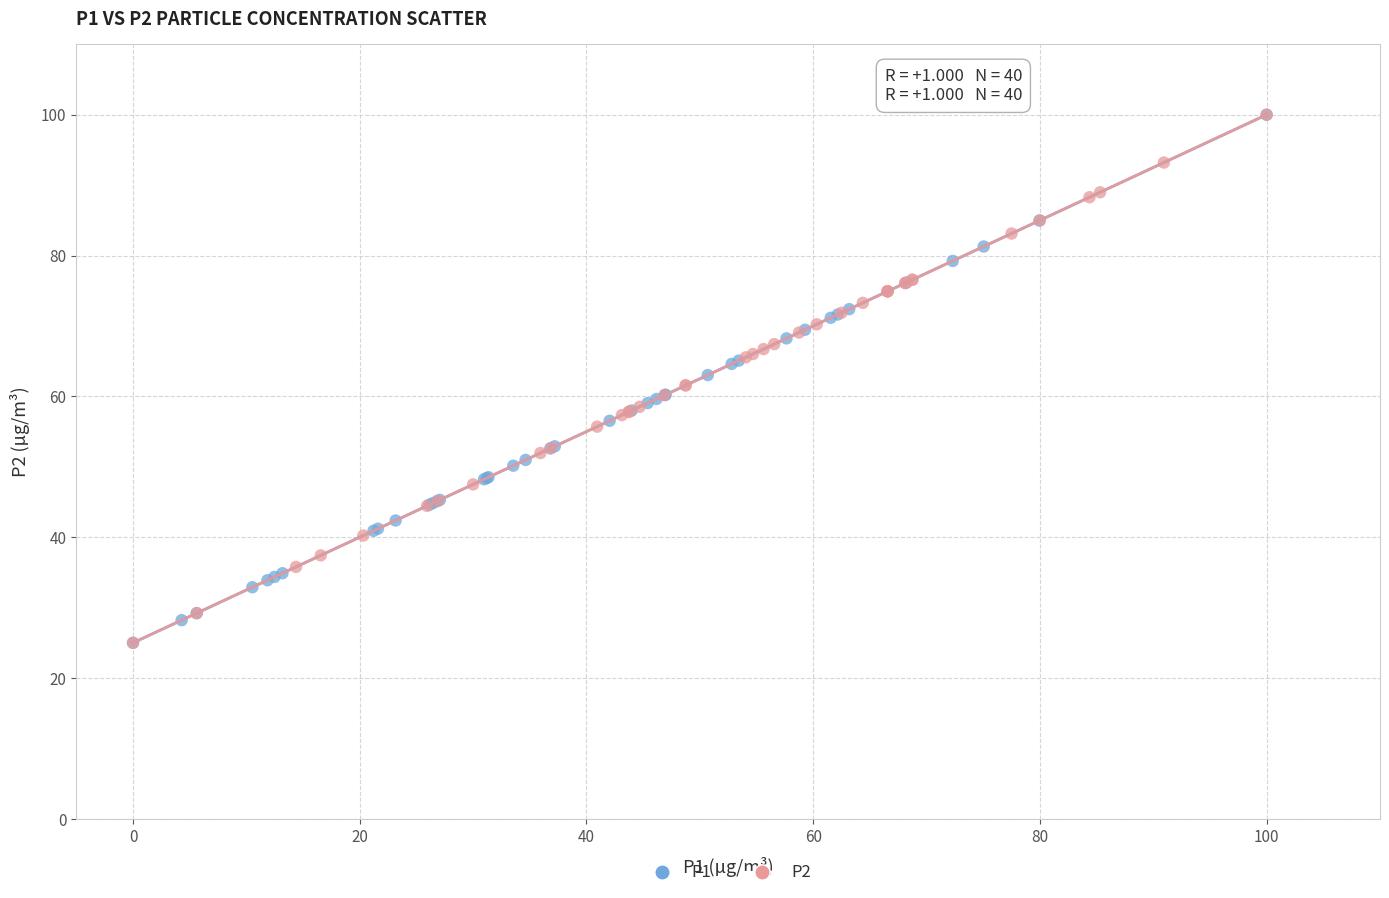

What are all the series names shown in the legend?

P1, P2